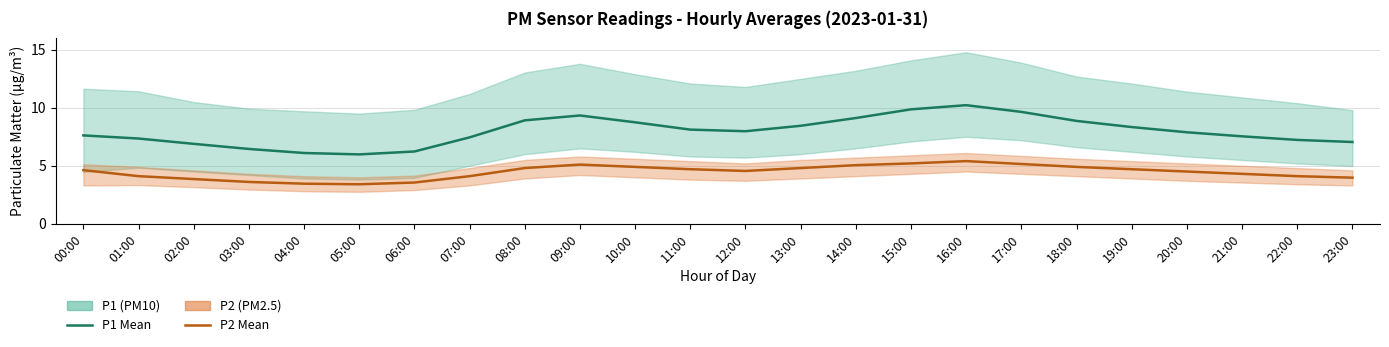

At which label is P2 (PM2.5) Mean closest to 4?

23:00